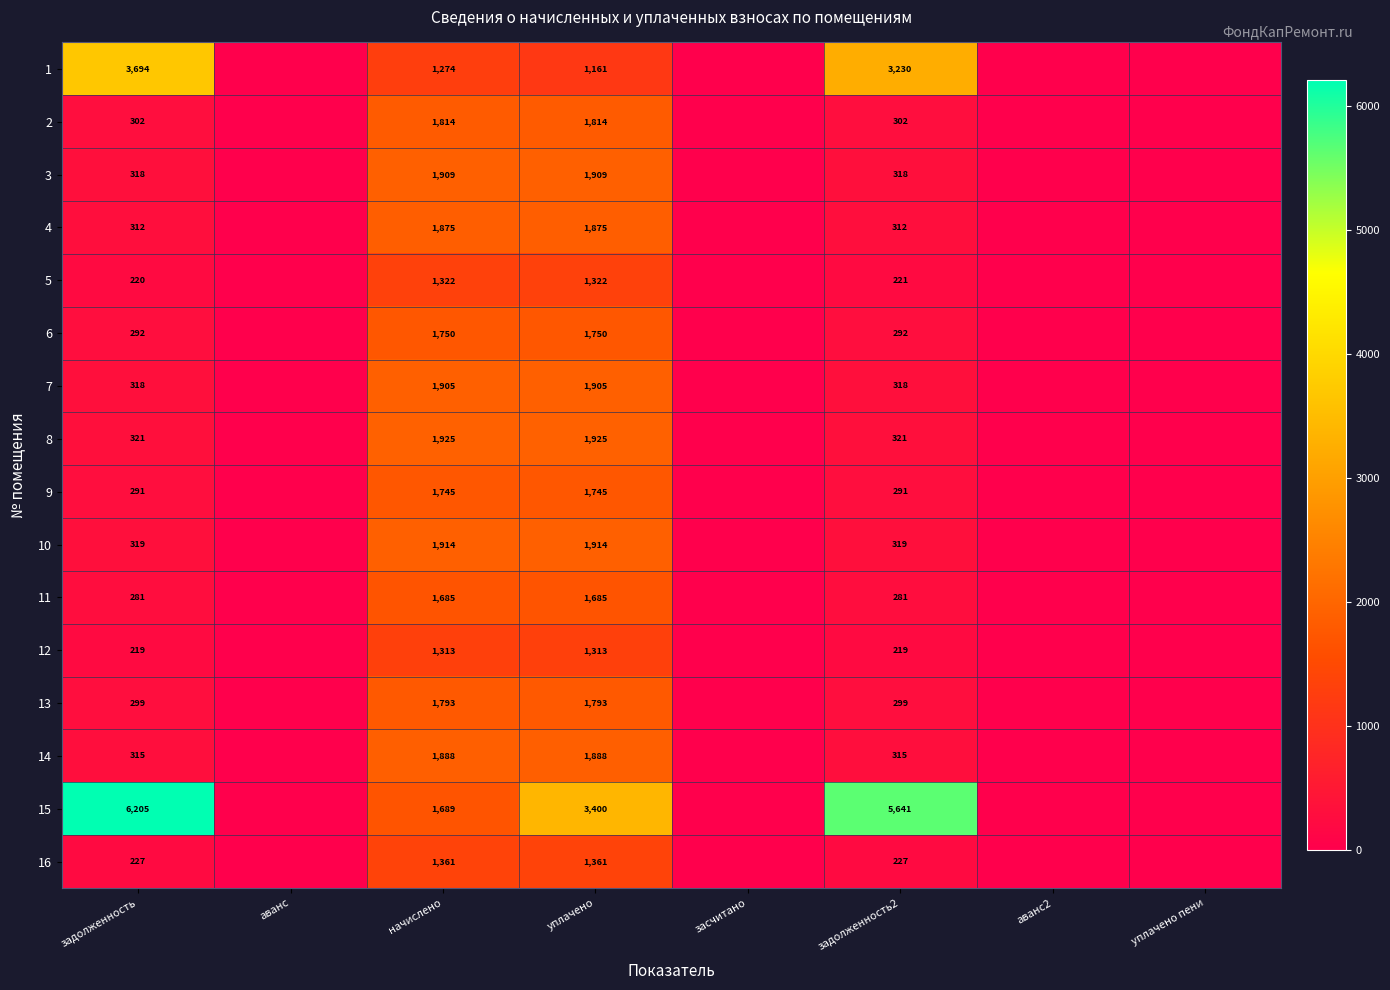

The 1 series shows 2070 at начислено. True or false?

False